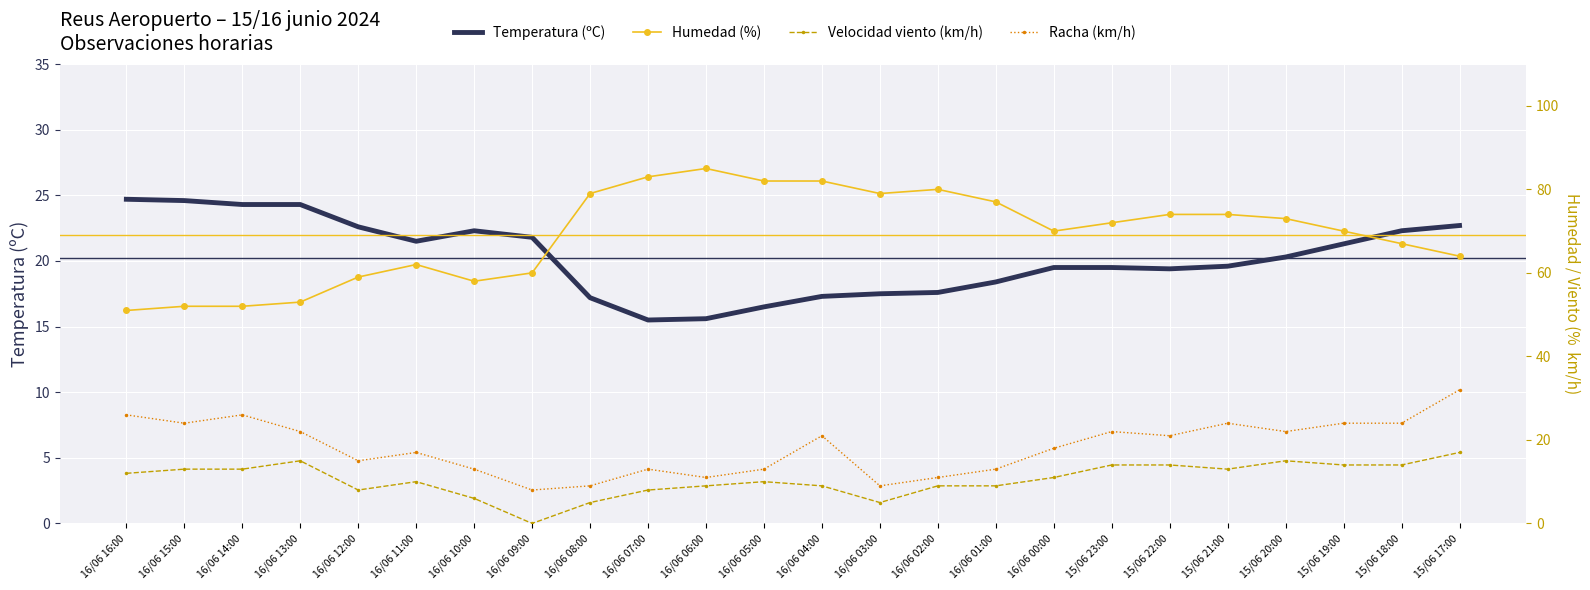

Where does the Humedad (%) series first go above 72?

16/06 08:00